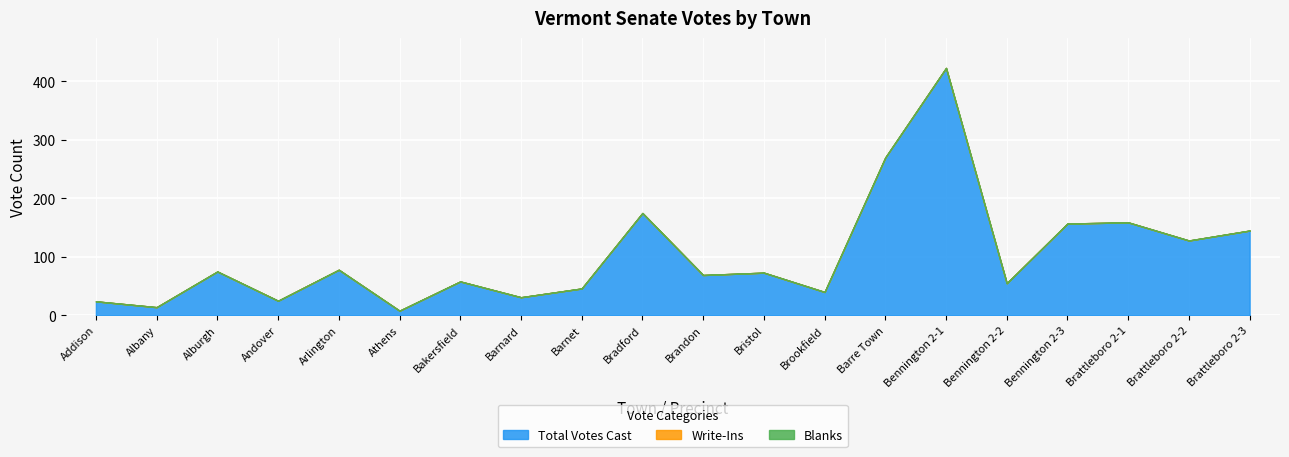

How many values in the Total Votes Cast series exceed 73?

9